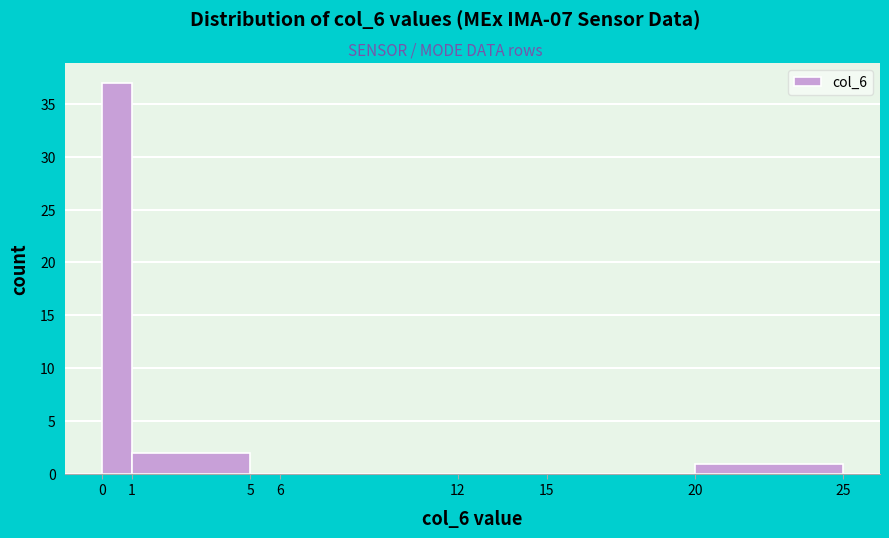

Reading left to right, transcribe this chart: for each bar, give the range it covers on the x-axis and its height. The values are not printed on the chart, so give them approximately, as read against the axis.

0 to 1: 37
1 to 5: 2
5 to 6: 0
6 to 12: 0
12 to 15: 0
15 to 20: 0
20 to 25: 1